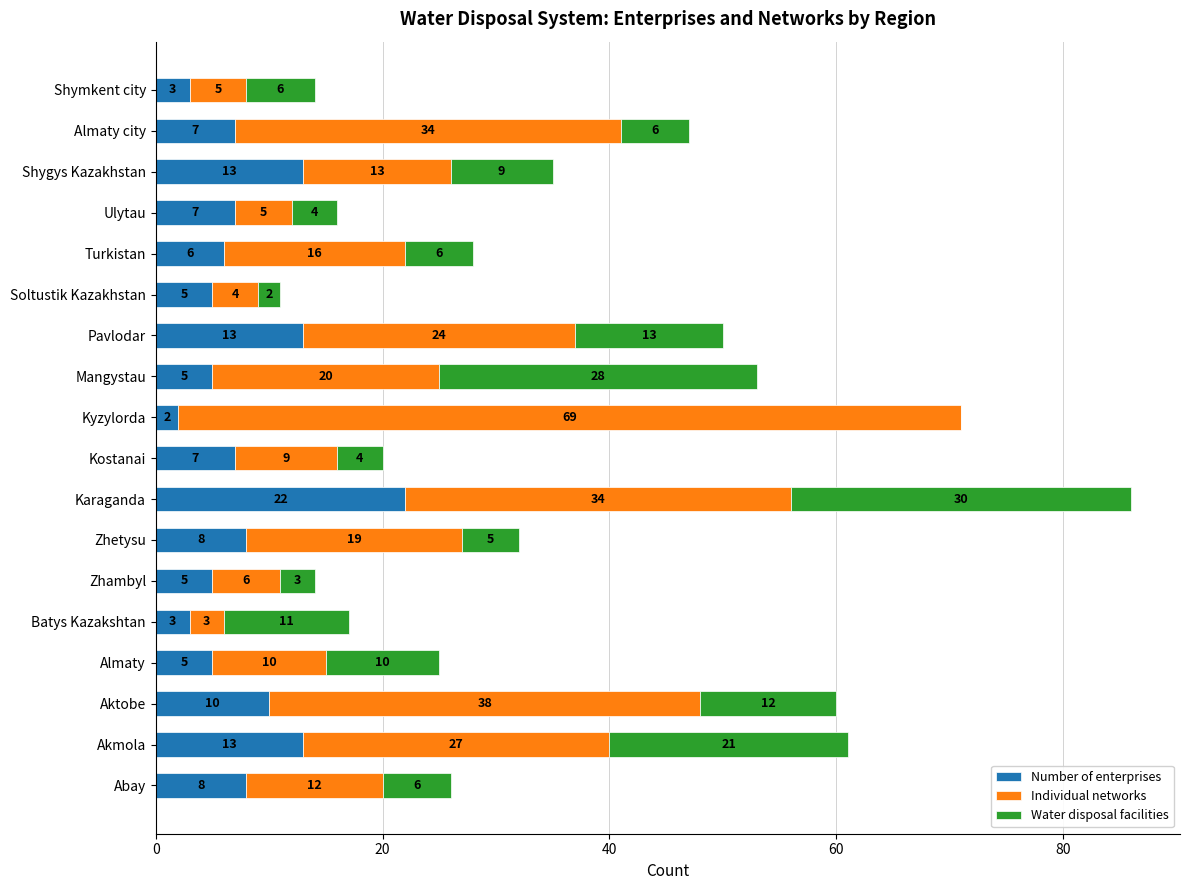

Is it true that Number of enterprises equals 7 at Kostanai?

True